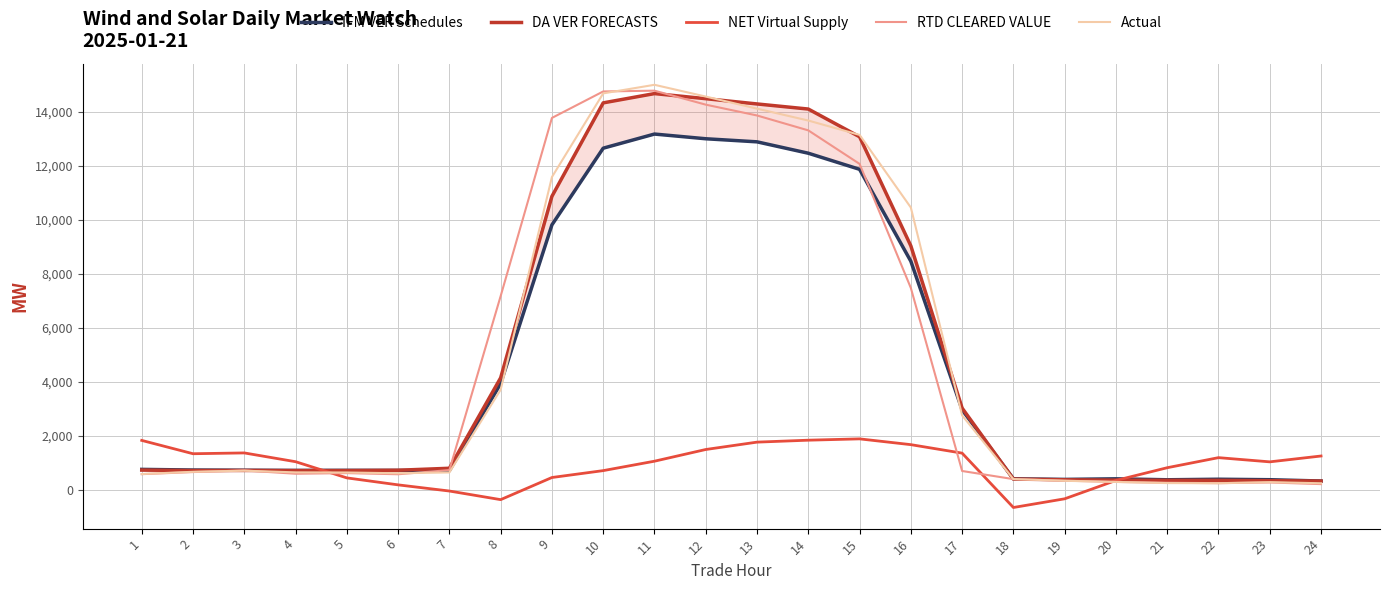

Which category has the lowest value across all series?

18